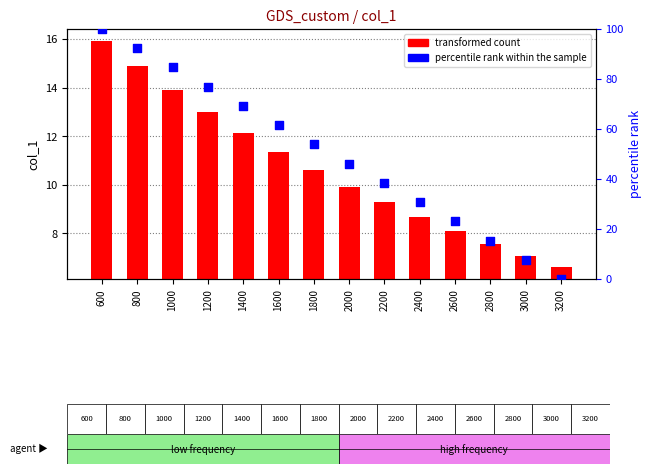

Which series has the largest total across all categories?

percentile rank within the sample